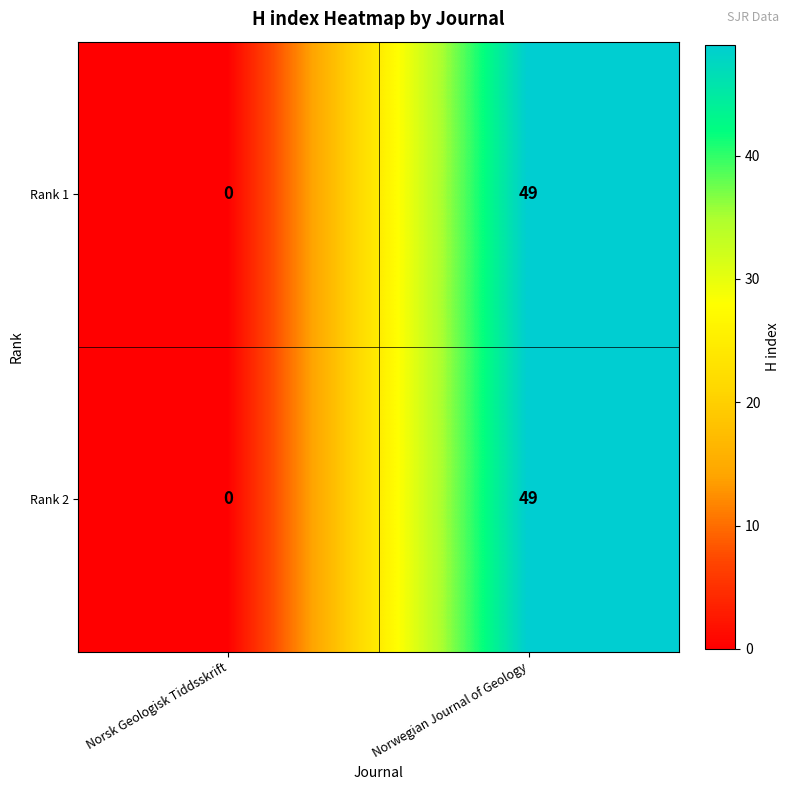

Reading left to right, transcribe all the data shown in this chart.

Rank 1: 0	49
Rank 2: 0	49